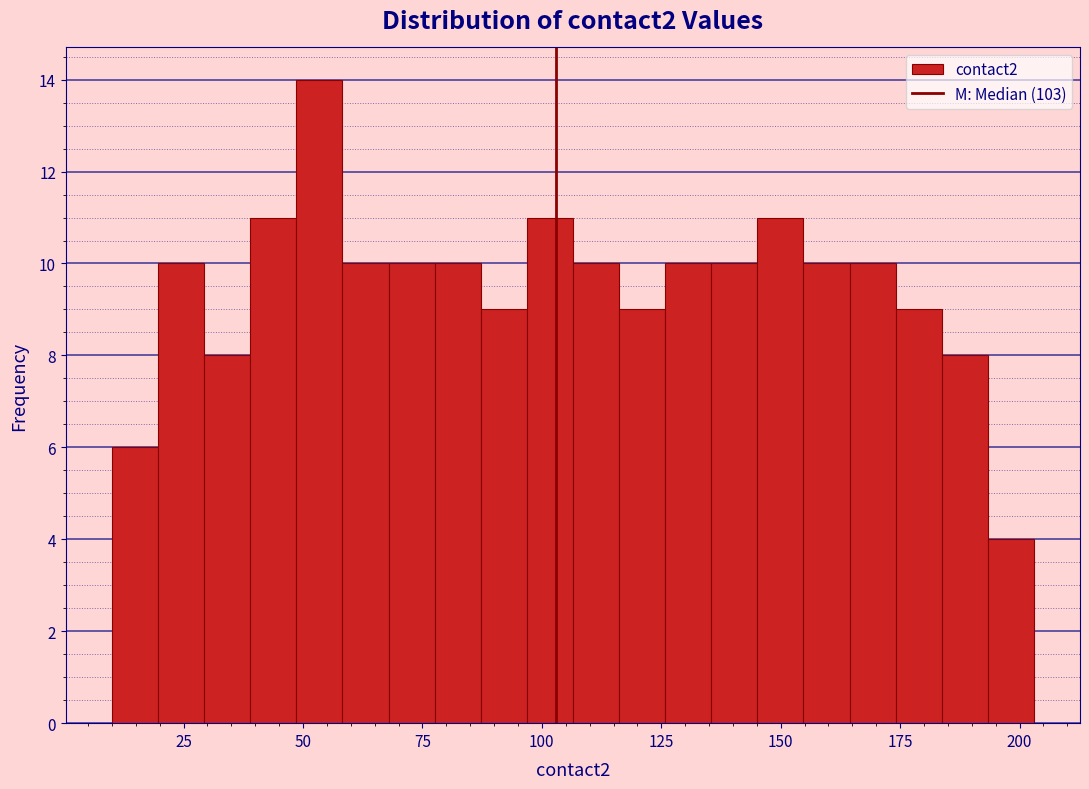

Read against the x-axis, roughly where is the centre of the tallest bar?

55